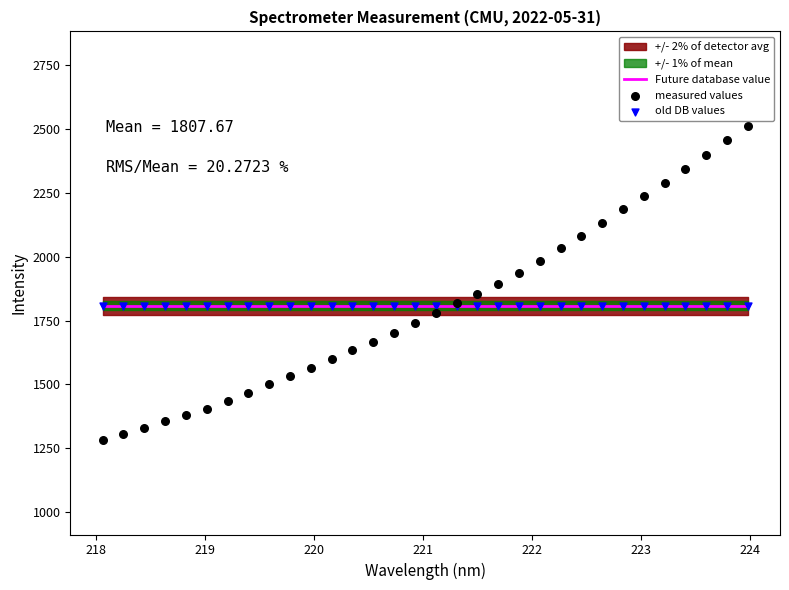

Is the value of old DB values at 22 greater than the value of Future database value at 30?

No